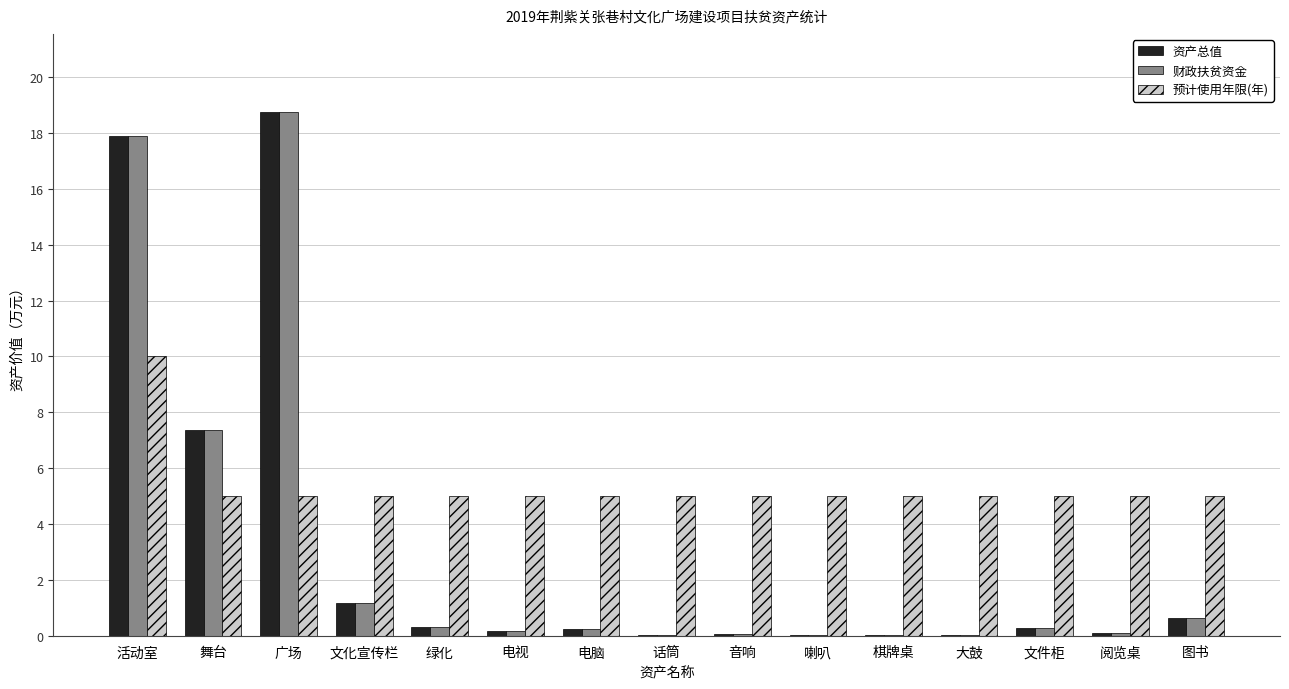

Which series has the largest total across all categories?

预计使用年限(年)